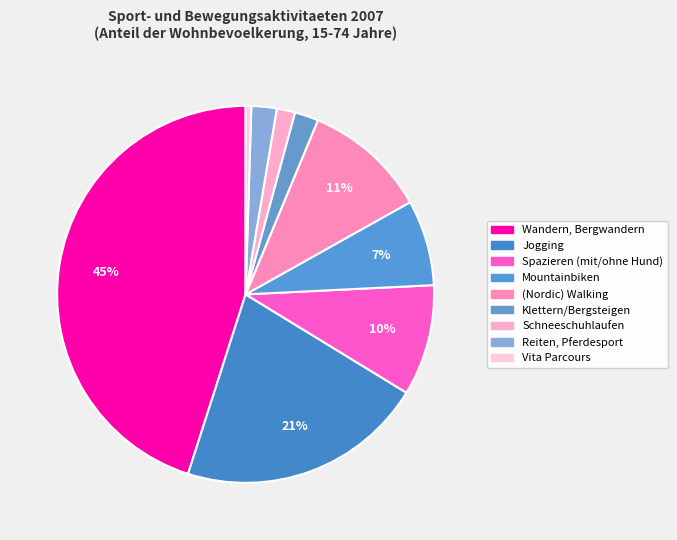

How many slices are in this pie chart?

9